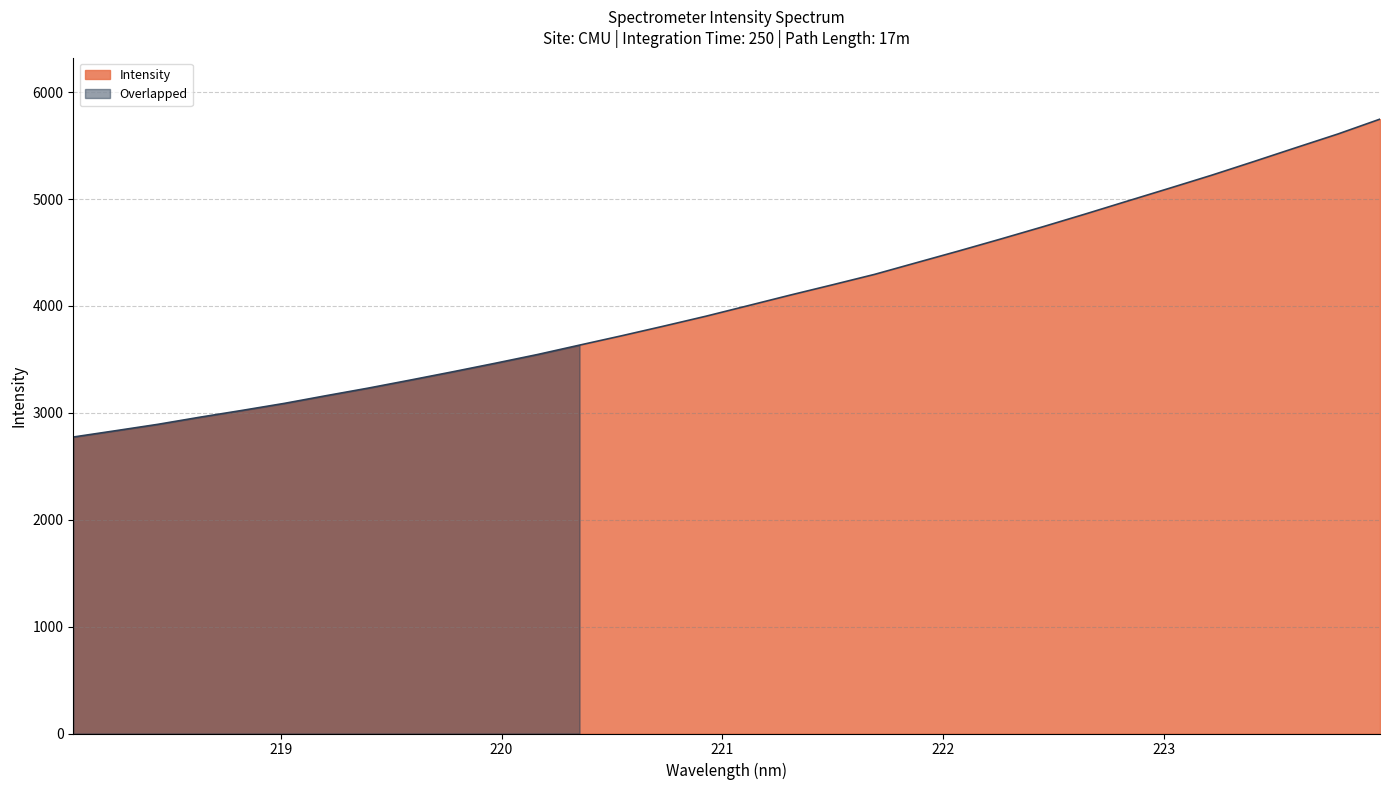

What is the maximum value shown in the chart?

5747.8